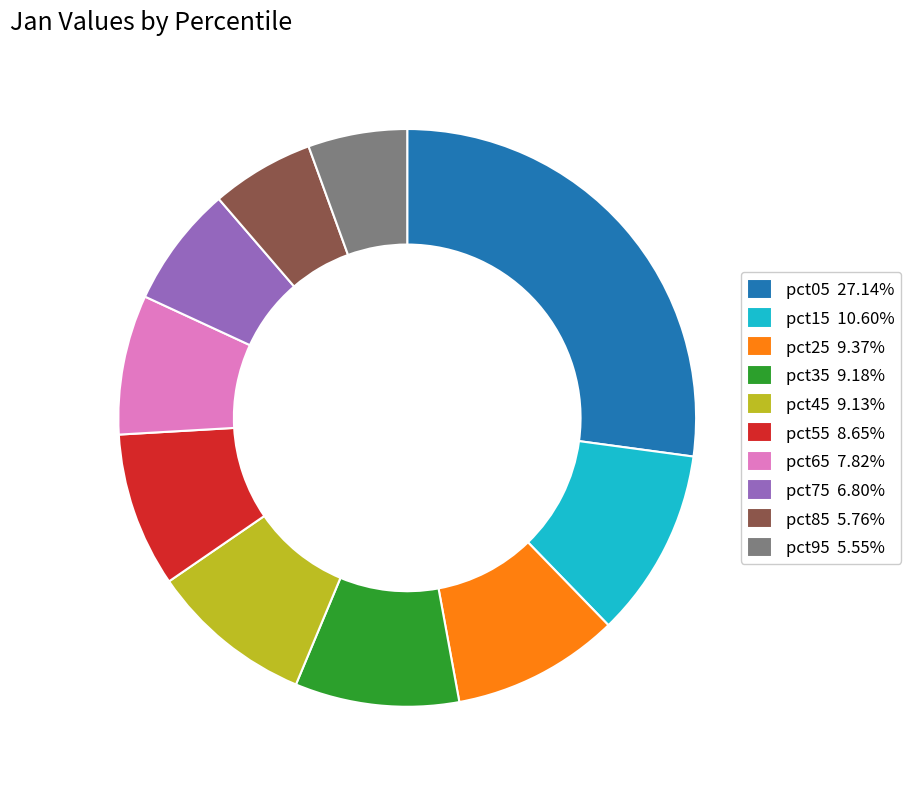

Combined, do pct55 8.65% and pct95 5.55% account for over 50%?

No